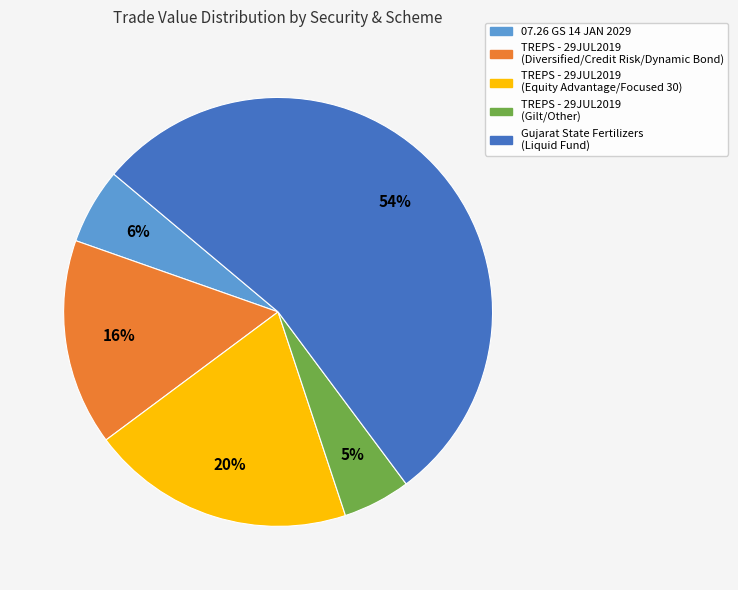

Is there a majority slice in this chart?

Yes